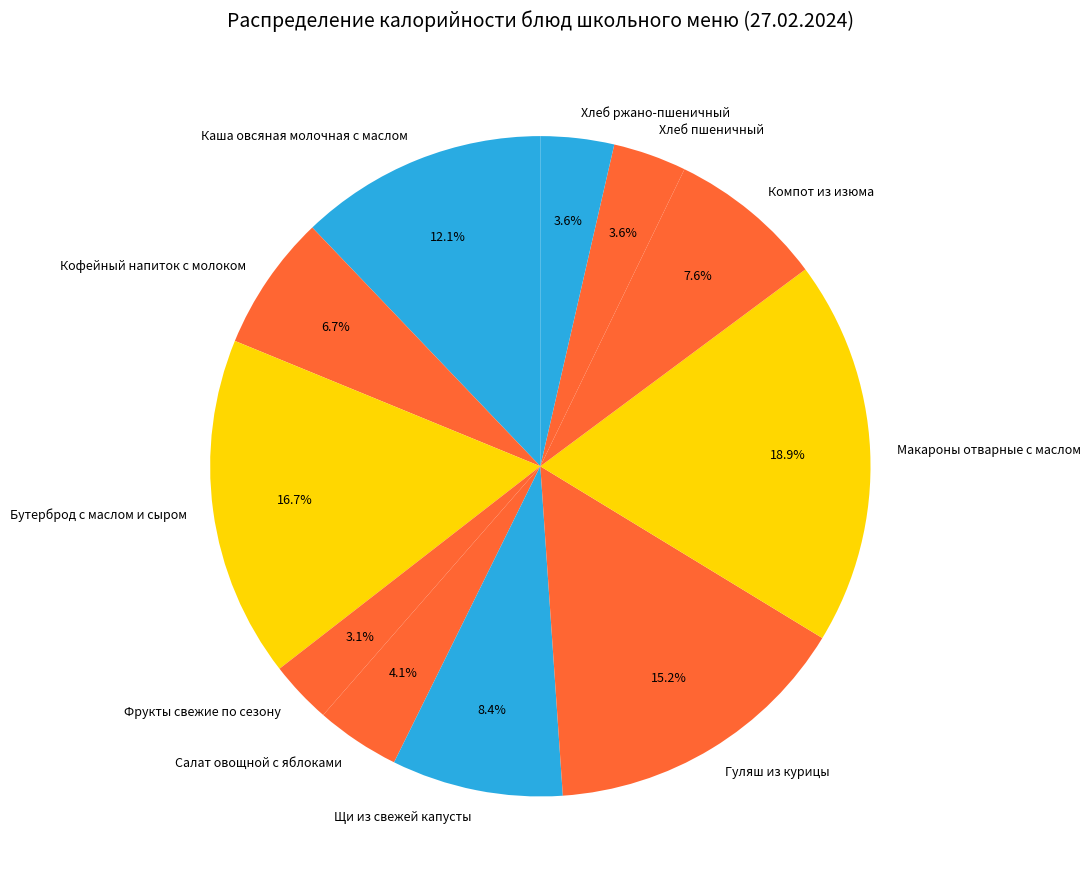

To the nearest percent, what is the average slice percentage?

9%